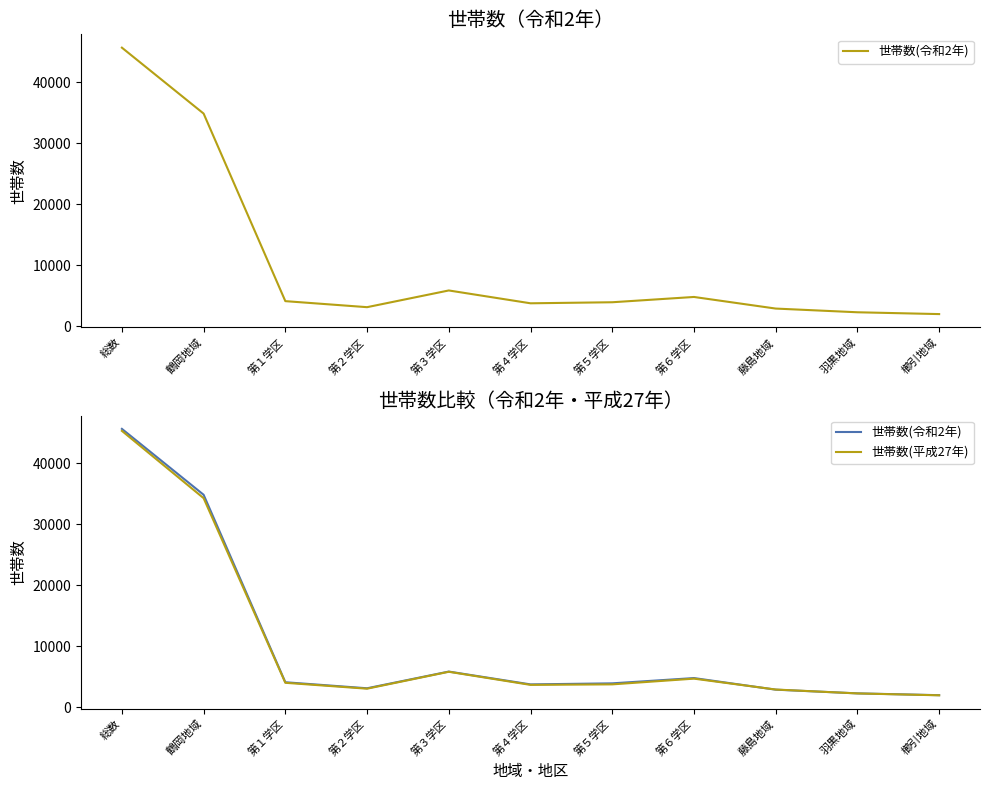

Which category has the highest value in the 世帯数(令和2年) series?

総数